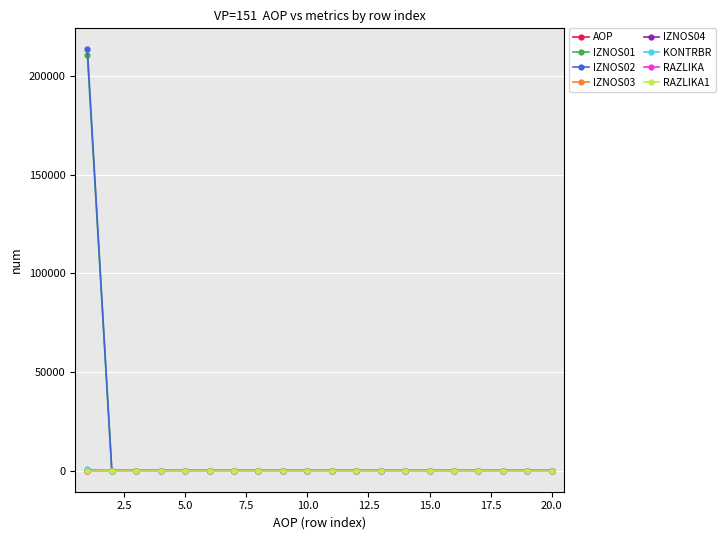

At how many categories does at least one series exceed 173509?

1